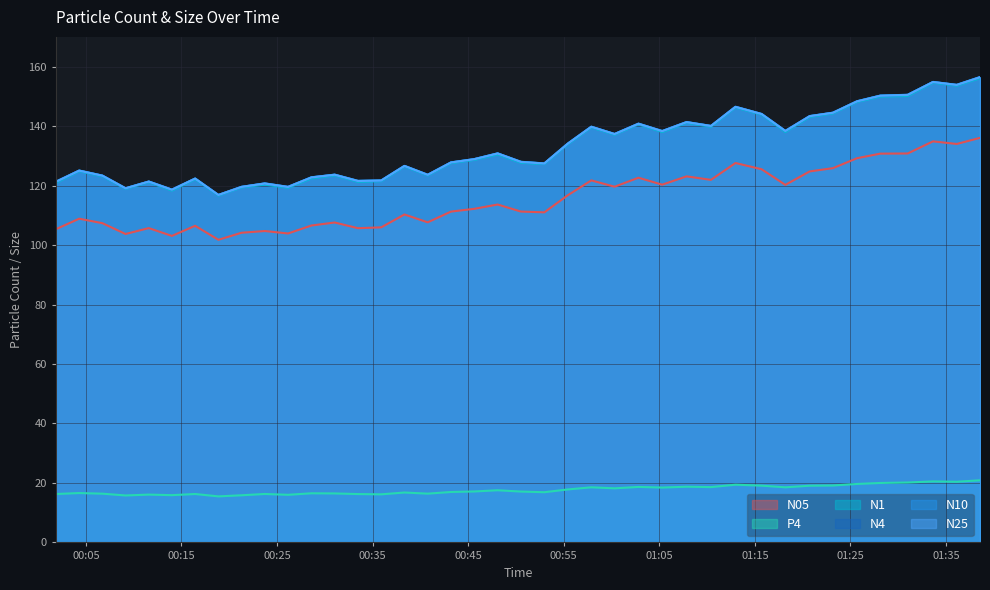

True or false: N05 and N1 intersect in this chart.

False